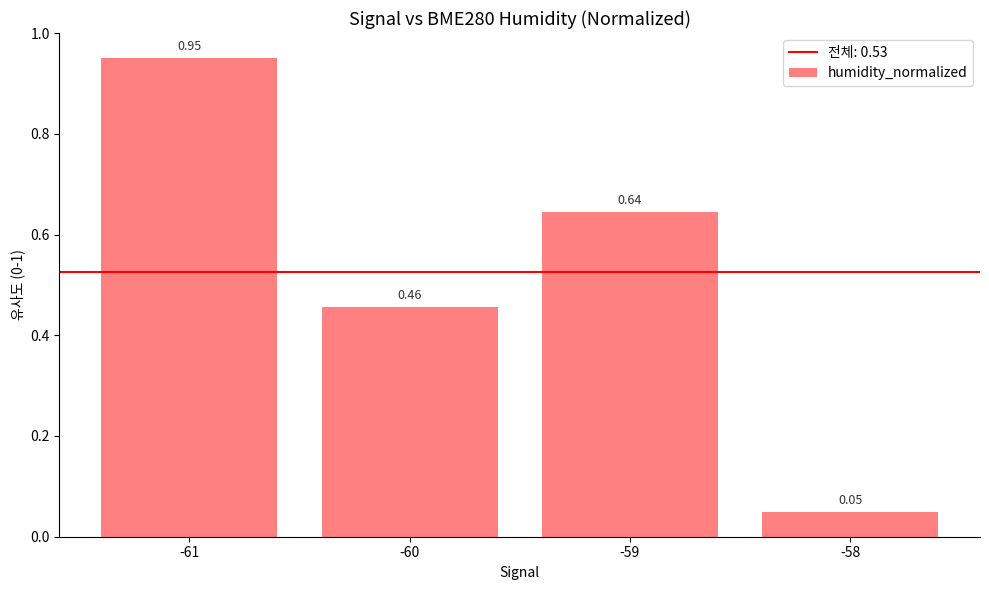

Are the bars grouped side by side (vs. stacked)?

No